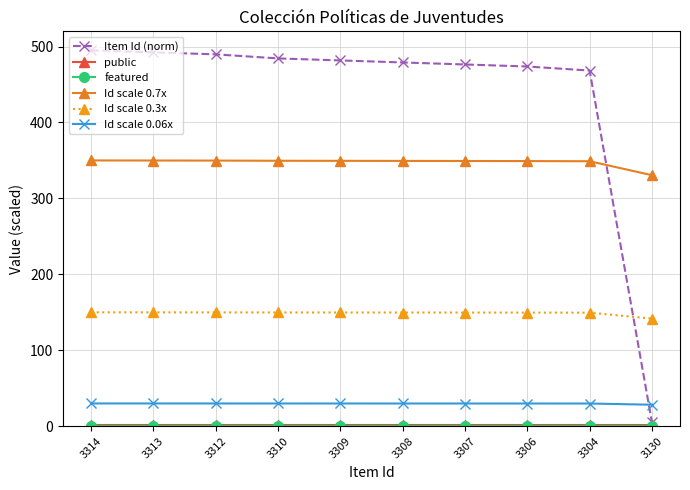

The value of Id scale 0.06x at 3314 is 30.0. True or false?

True